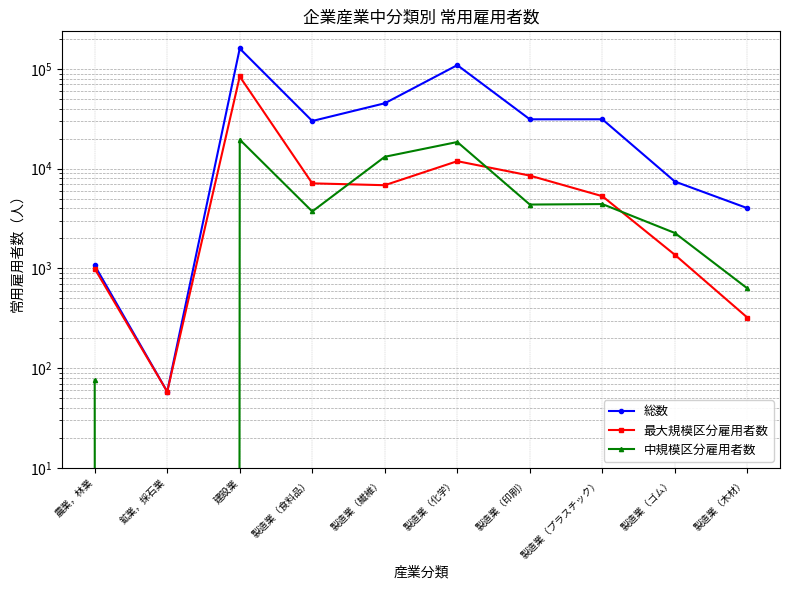

Reading left to right, what are all the values shown in this chart?

総数: 農業，林業=1070	鉱業，採石業=58	建設業=160464	製造業（食料品）=30071	製造業（繊維）=45285	製造業（化学）=109257	製造業（印刷）=31274	製造業（プラスチック）=31300	製造業（ゴム）=7433	製造業（木材）=4018
最大規模区分雇用者数: 農業，林業=994	鉱業，採石業=58	建設業=84043	製造業（食料品）=7126	製造業（繊維）=6828	製造業（化学）=11894	製造業（印刷）=8525	製造業（プラスチック）=5298	製造業（ゴム）=1369	製造業（木材）=321
中規模区分雇用者数: 農業，林業=76	鉱業，採石業=0	建設業=19566	製造業（食料品）=3724	製造業（繊維）=13159	製造業（化学）=18516	製造業（印刷）=4368	製造業（プラスチック）=4417	製造業（ゴム）=2265	製造業（木材）=630